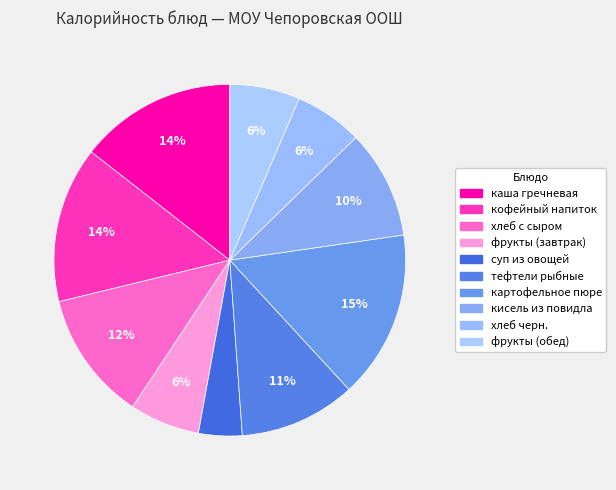

What percentage do картофельное пюре and кисель из повидла together represent?

25.4%